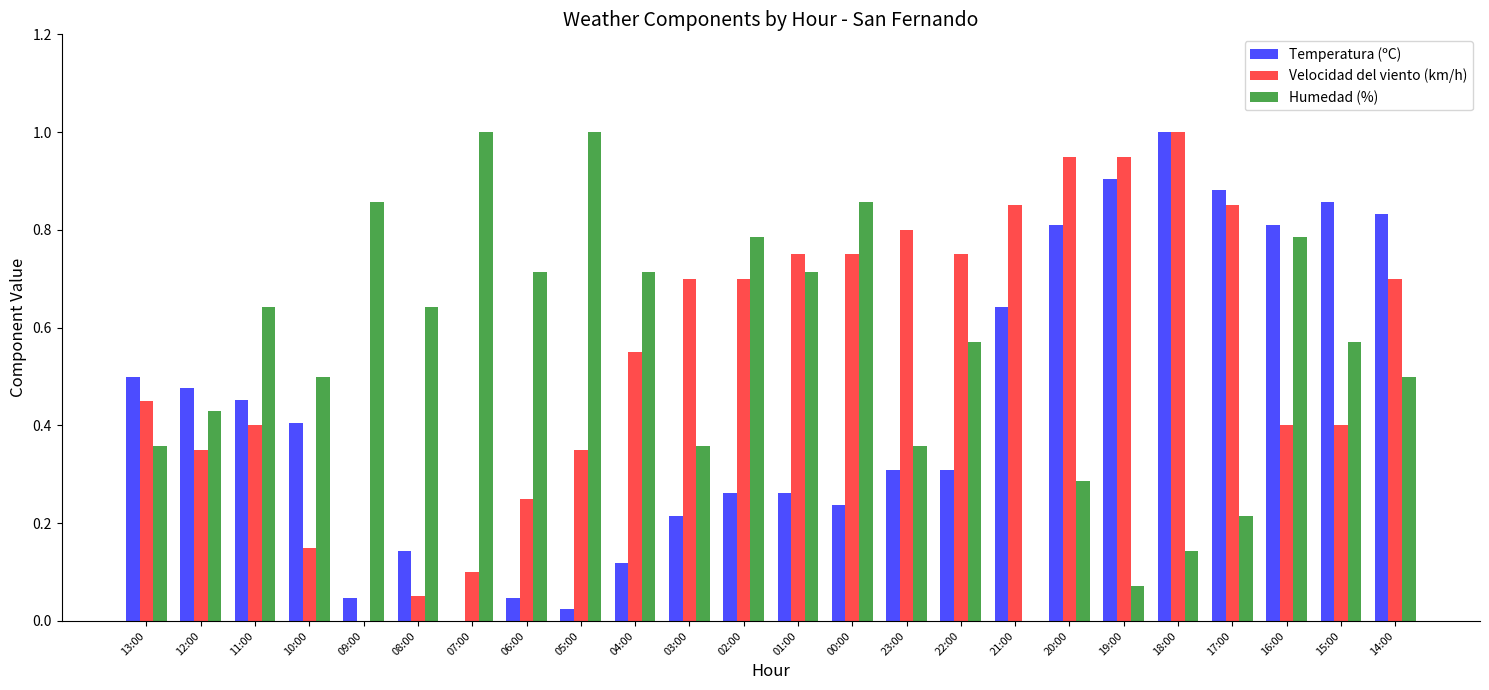

Is it true that Temperatura (ºC) equals 0.9 at 15:00?

True